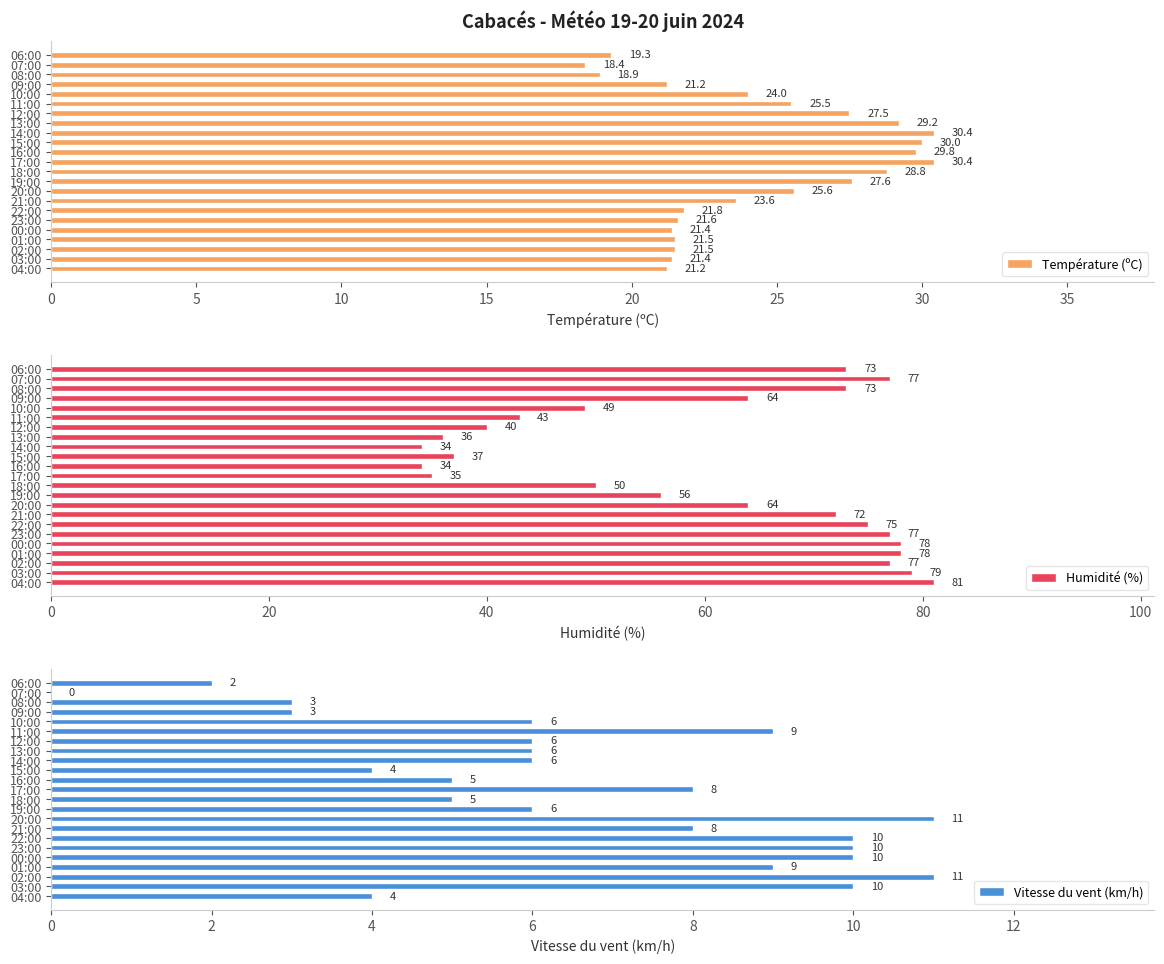

True or false: Température (ºC) has a value of 19.3 at 06:00.

True